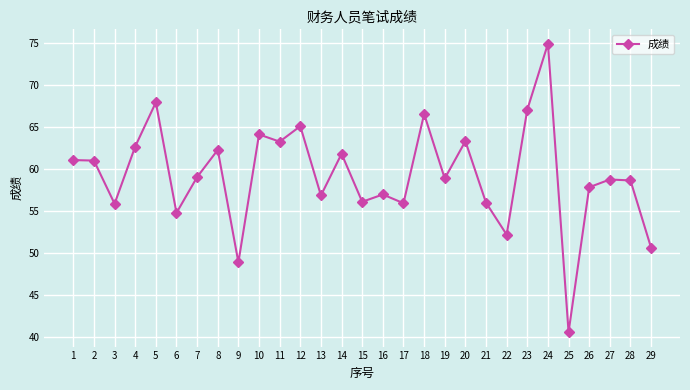

The chart shows a value of 68.0 at 5. True or false?

True